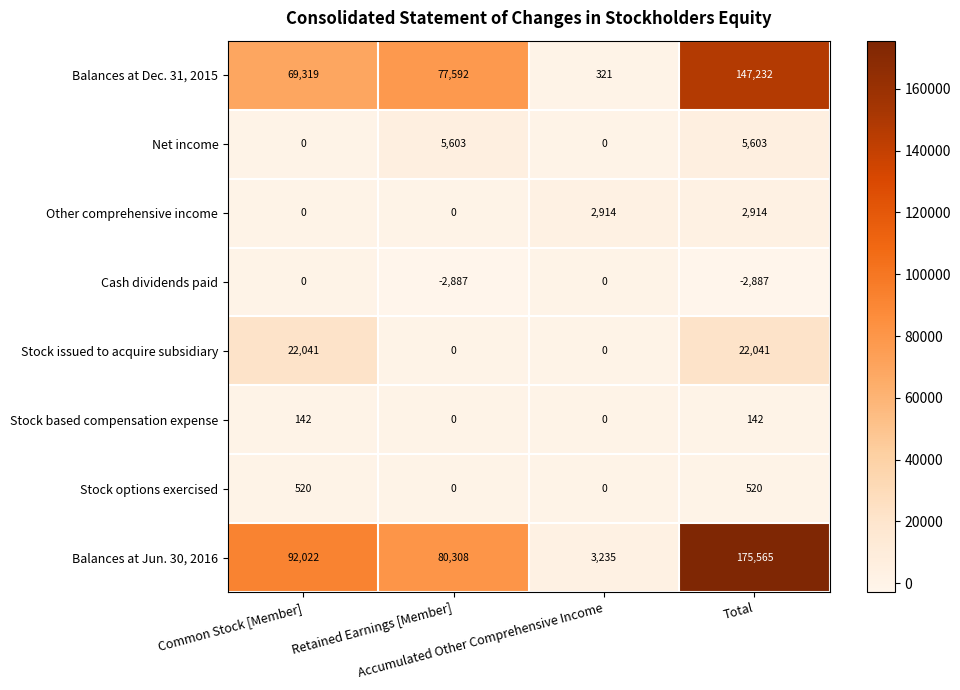

Count the number of data series in this chart.

8